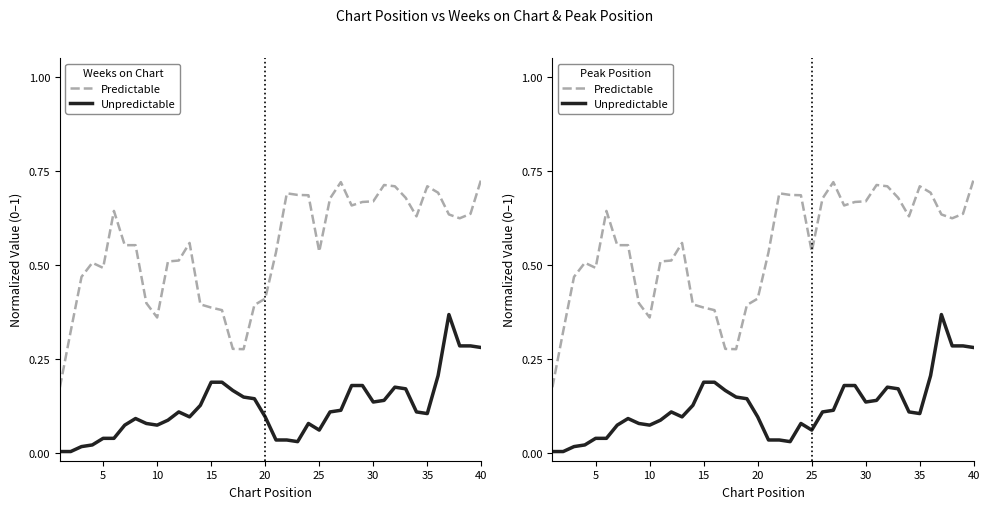

The Unpredictable series shows 0.2 at 38. True or false?

False